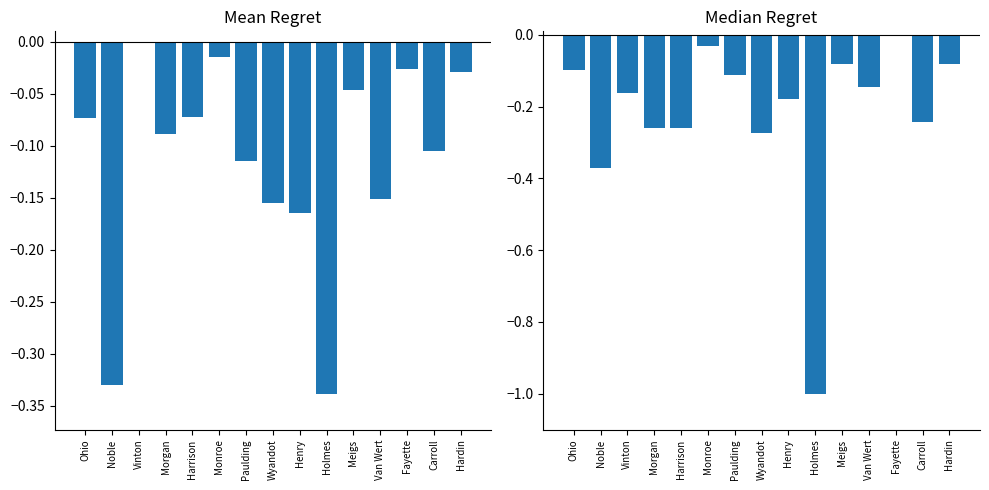

What is the lowest value of the Recent 5-Year Trend series?

-1.0